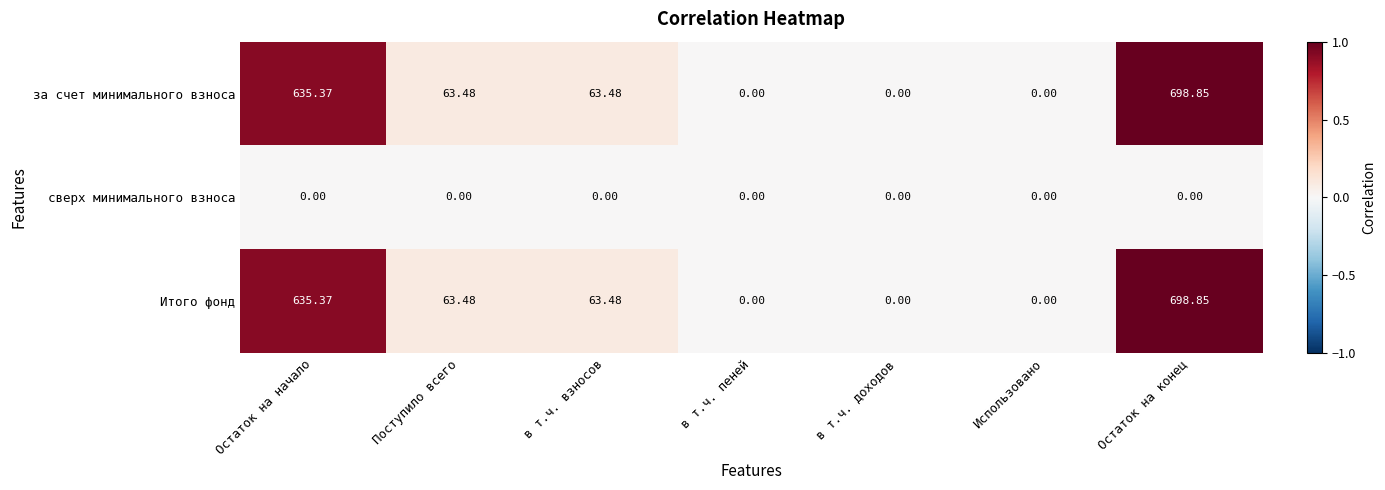

Is the value of сверх минимального взноса at Остаток на начало greater than the value of Итого фонд at Остаток на начало?

No